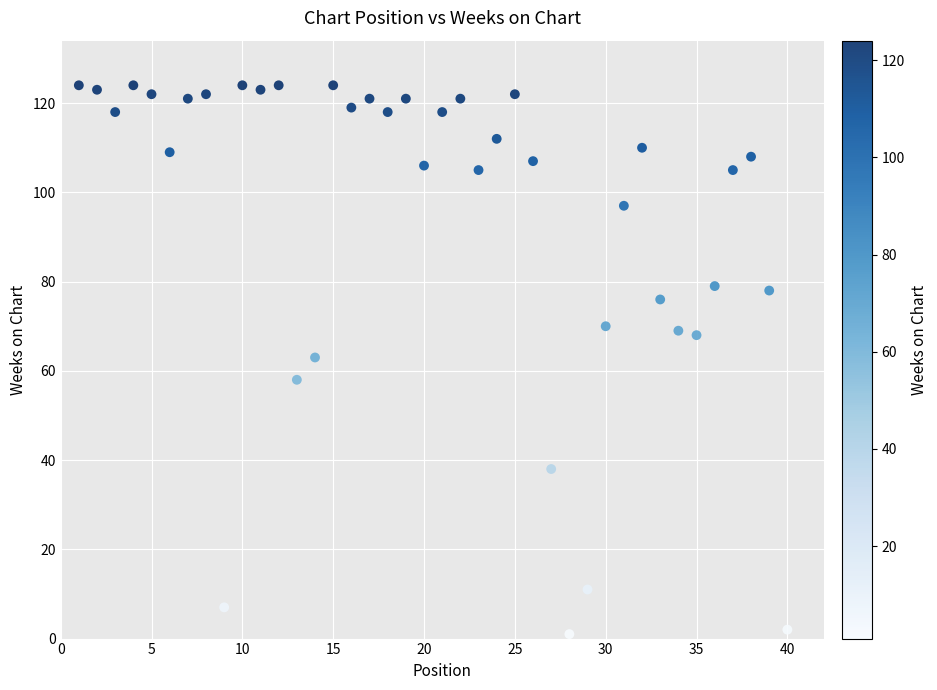

What is the range of Y values (max minus min)?

123